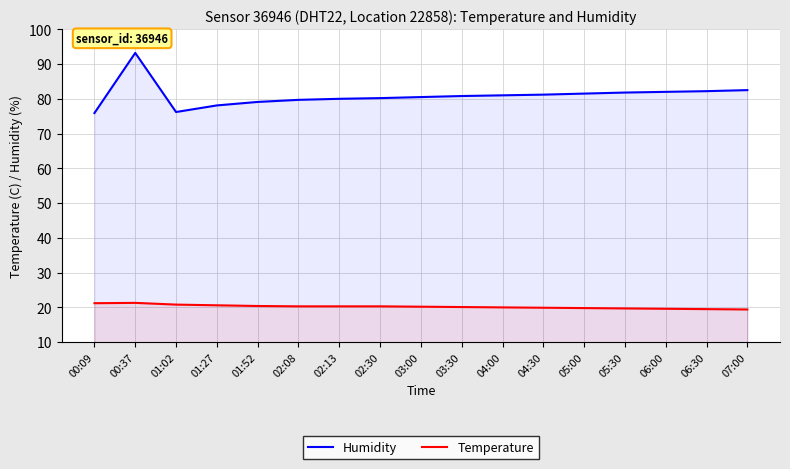

How many interior local peaks does the Temperature series have?

1